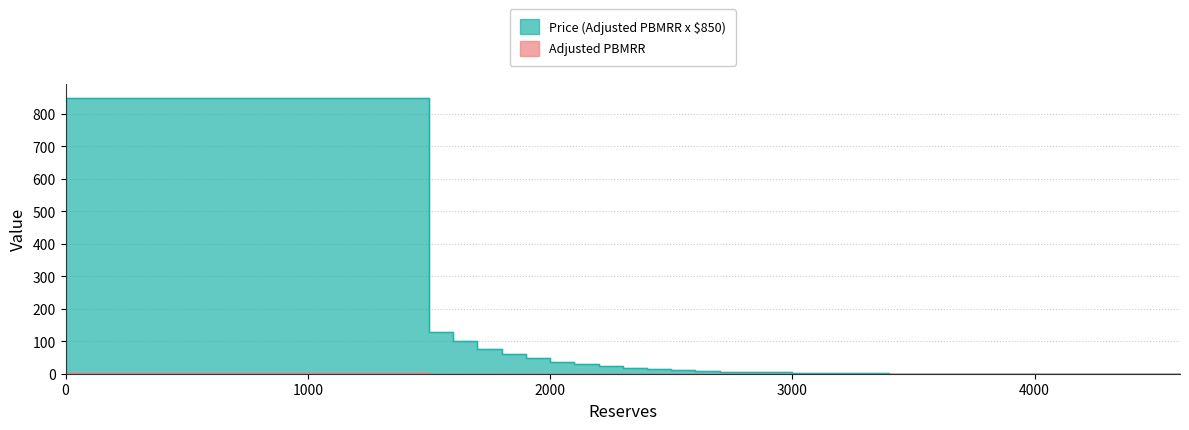

The Price (Adjusted PBMRR x $850) series shows 0.0 at 4500. True or false?

True